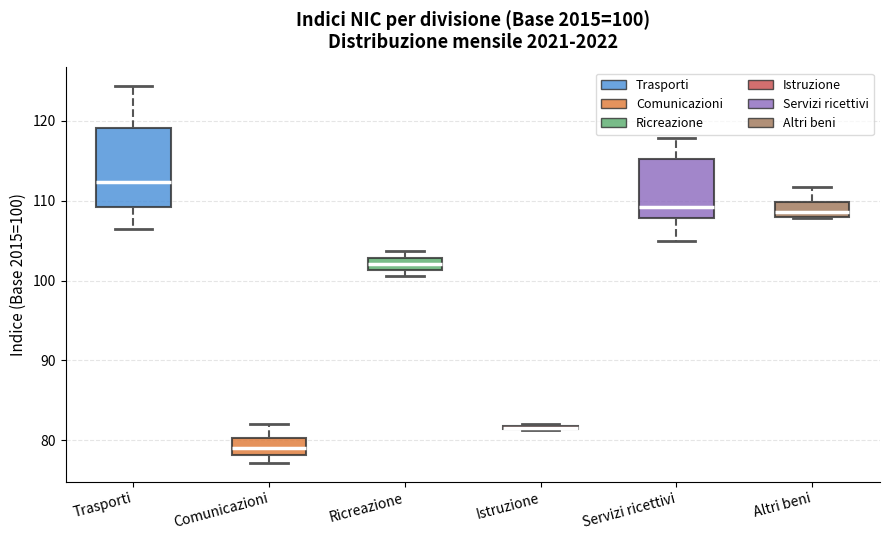

Which box is the tallest, from its lower edge to its upper edge?

Trasporti